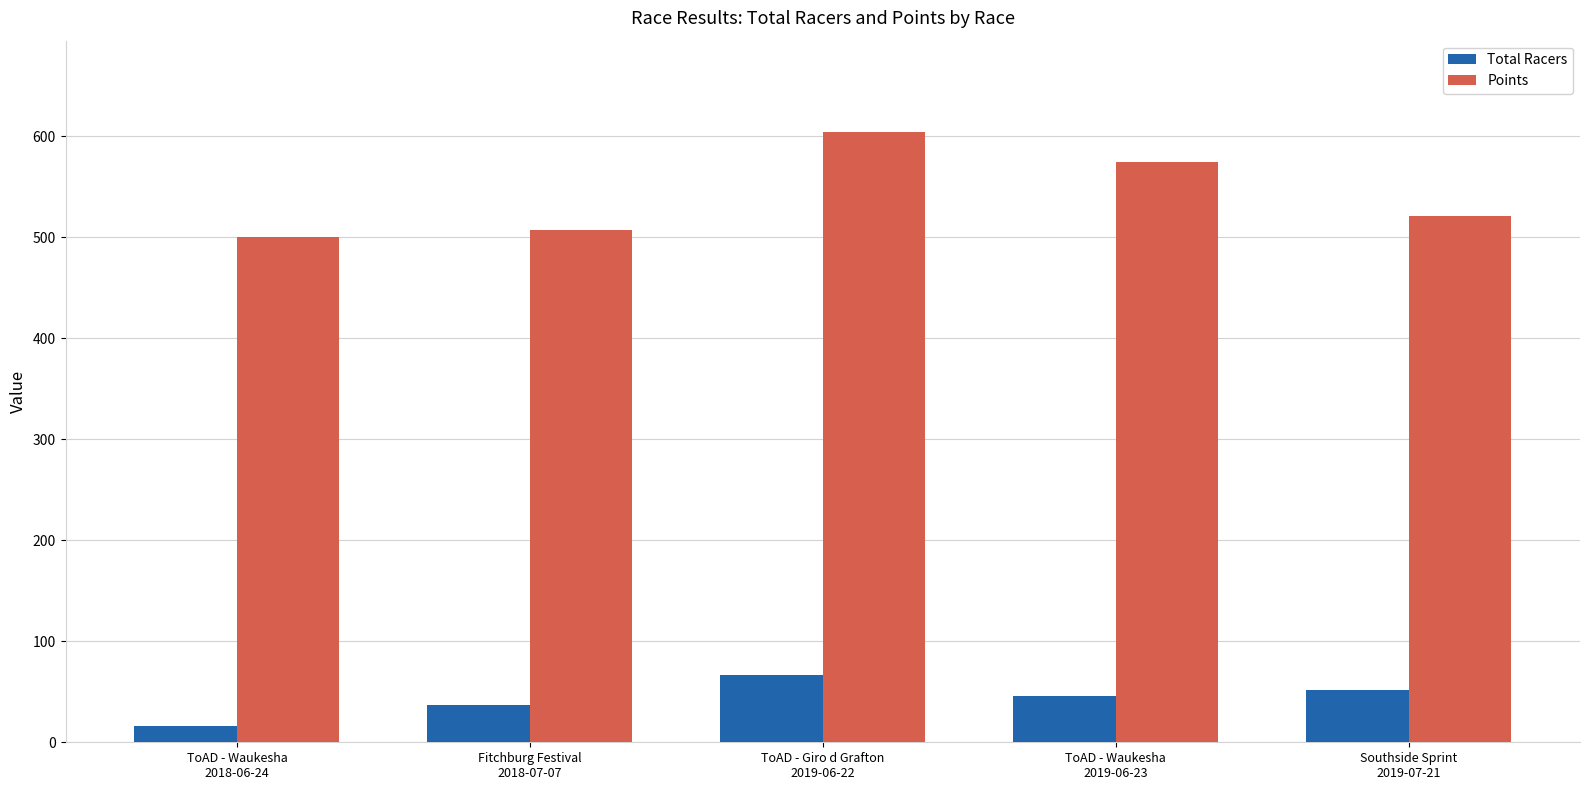

List the series in order of their overall mean, highest first.

Points, Total Racers